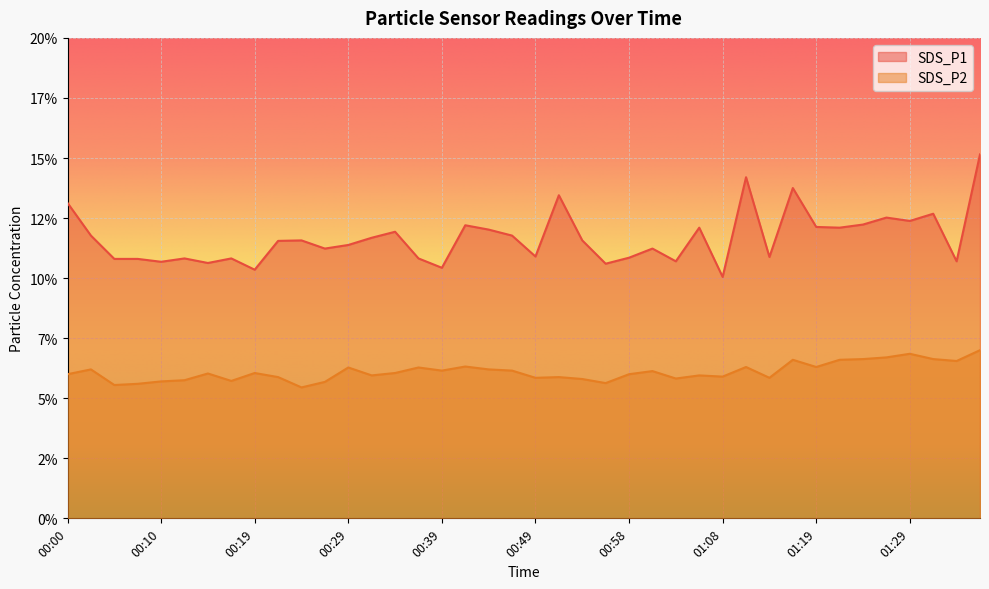

True or false: SDS_P2 has a value of 10.6 at 00:46.

False